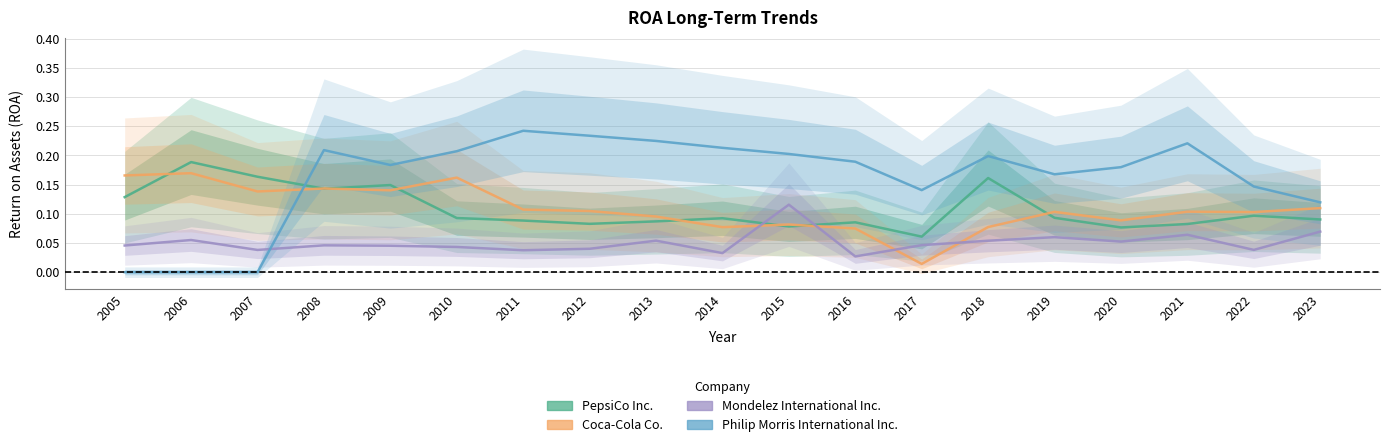

What is the difference between the second highest and minimum values in the Coca-Cola Co. series?

0.2